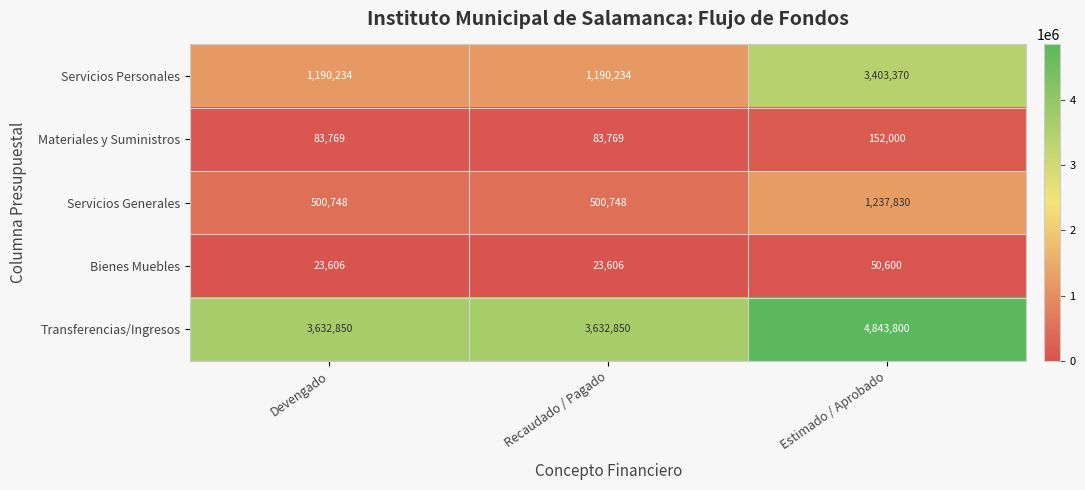

Rank the series by their maximum value, from highest to lowest.

Transferencias/Ingresos, Servicios Personales, Servicios Generales, Materiales y Suministros, Bienes Muebles